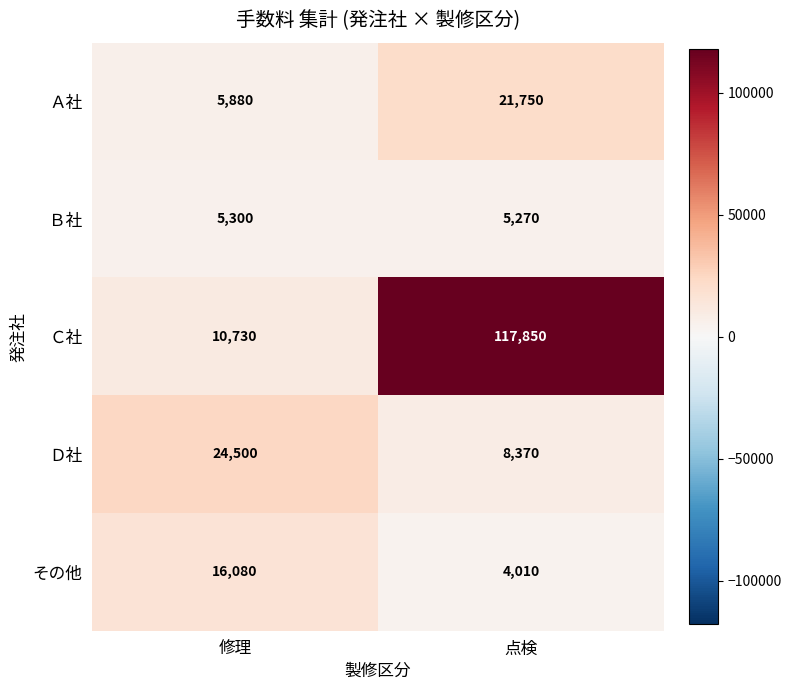

The Ｂ社 series shows 5270 at 点検. True or false?

True